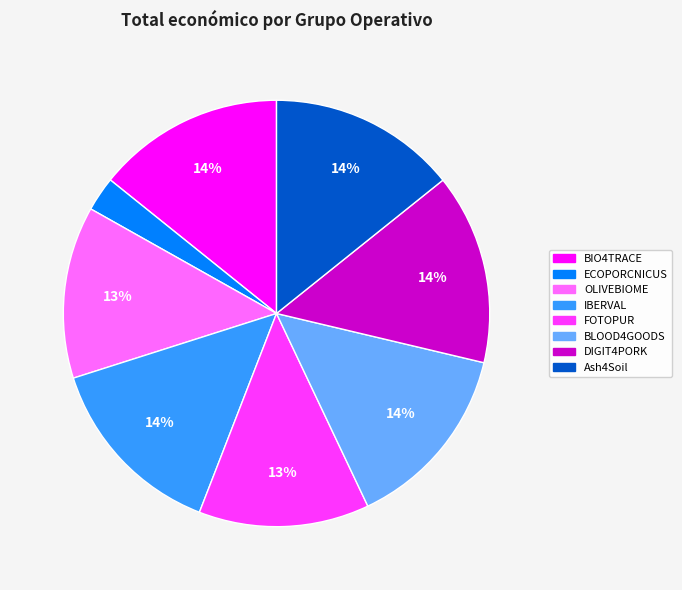

True or false: BIO4TRACE accounts for 29% of the total.

False